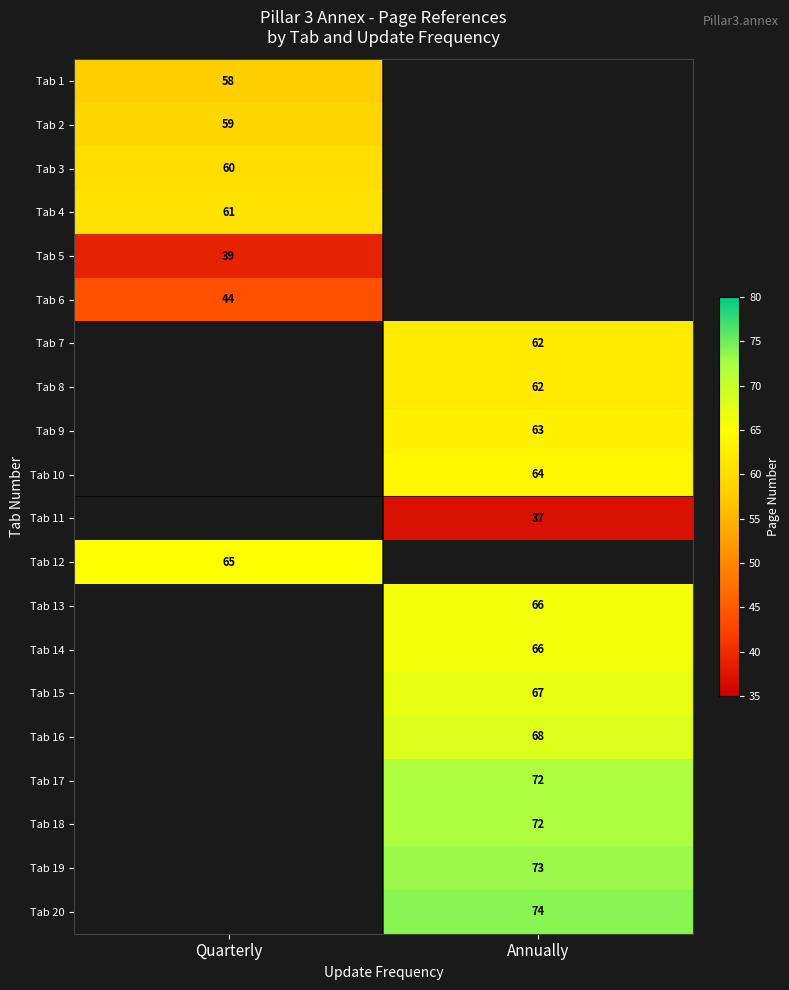

What is the minimum value shown in the chart?

37.0